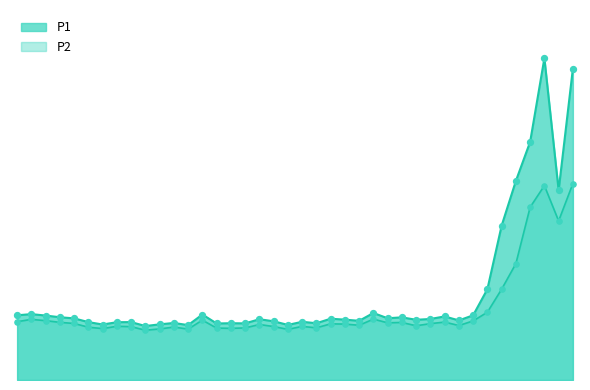

Which series has the largest total across all categories?

P1